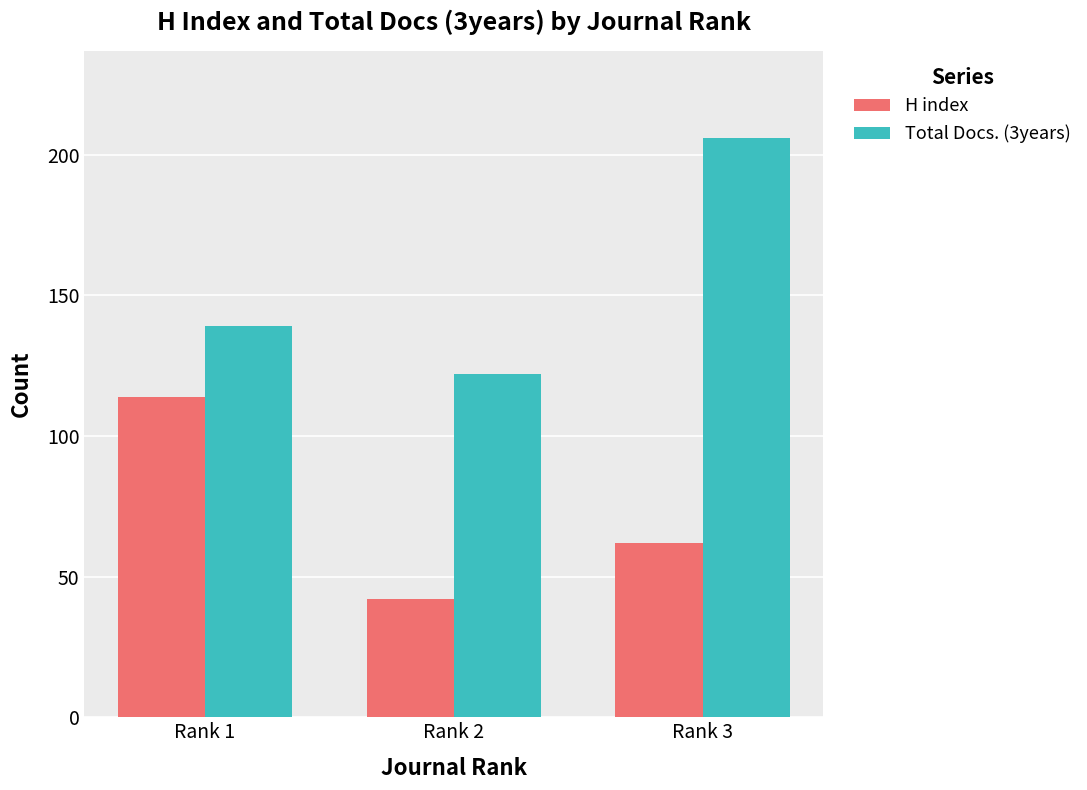

List the labels in order of Total Docs. (3years) value, smallest first.

Rank 2, Rank 1, Rank 3